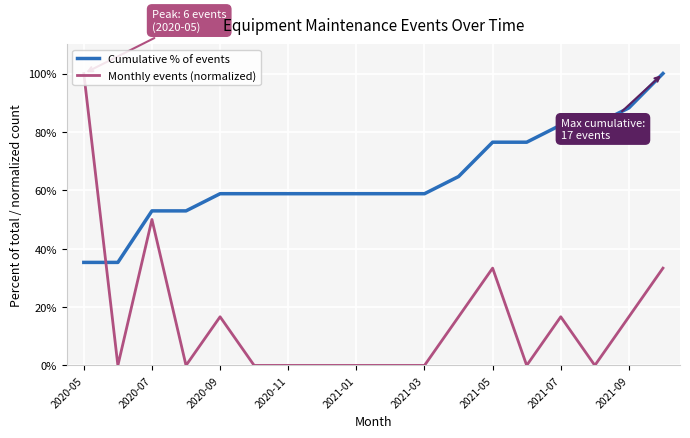

What is the maximum value for Cumulative % of events?

100.0